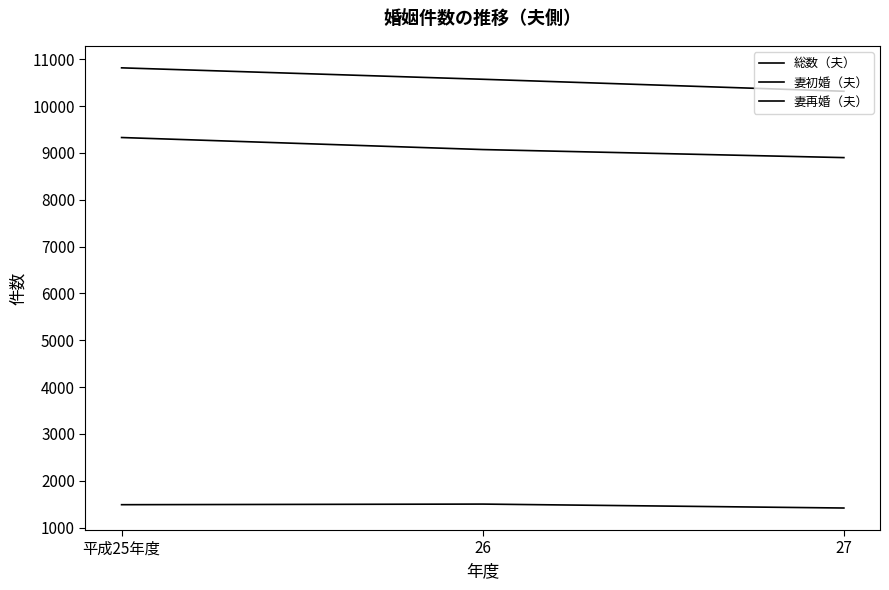

Which has a higher value, 27 or 平成25年度?

平成25年度